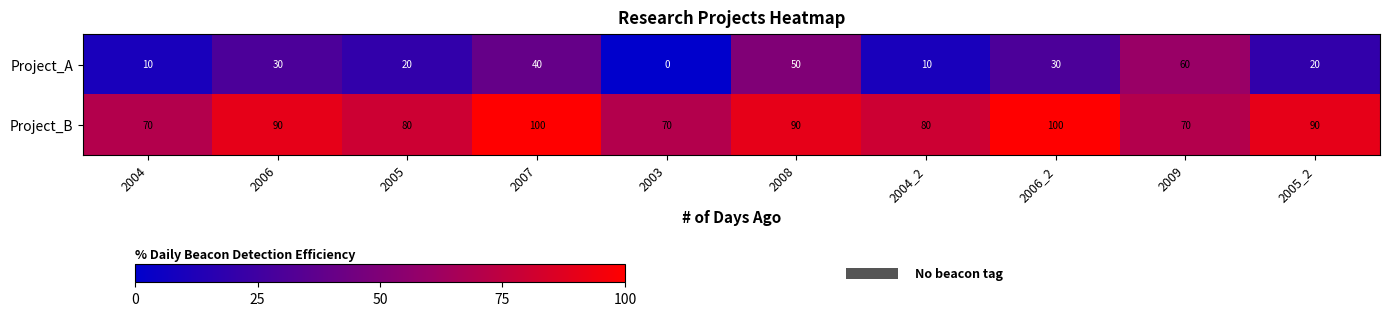

What is the maximum value for Project_A?

60